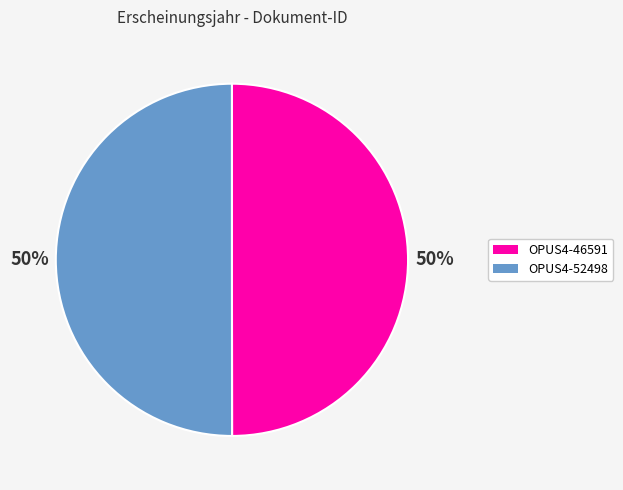

How many slices are in this pie chart?

2